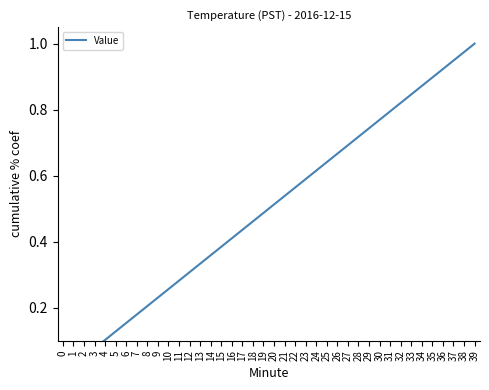

What is the difference between the maximum and minimum values?

1.0